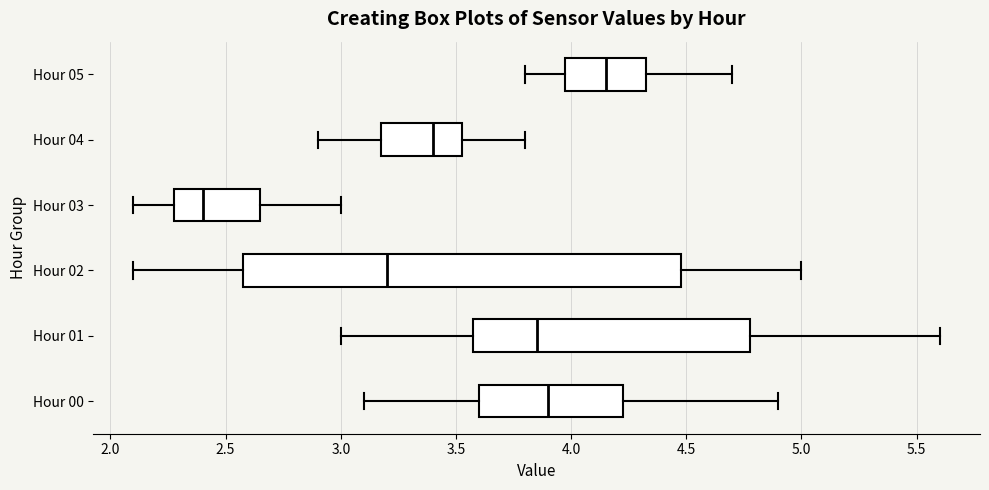

Reading bottom to top, read every box against the x-axis: the position of its median line, the range the box covers, and the ends of its whiskers. The values are not printed on the chart, so give them approximately, as read against the axis.

Hour 00: median 3.90, box 3.60 to 4.25, whiskers 3.10 to 4.90
Hour 01: median 3.85, box 3.60 to 4.80, whiskers 3.00 to 5.60
Hour 02: median 3.20, box 2.60 to 4.50, whiskers 2.10 to 5.00
Hour 03: median 2.40, box 2.30 to 2.65, whiskers 2.10 to 3.00
Hour 04: median 3.40, box 3.20 to 3.55, whiskers 2.90 to 3.80
Hour 05: median 4.15, box 4.00 to 4.35, whiskers 3.80 to 4.70